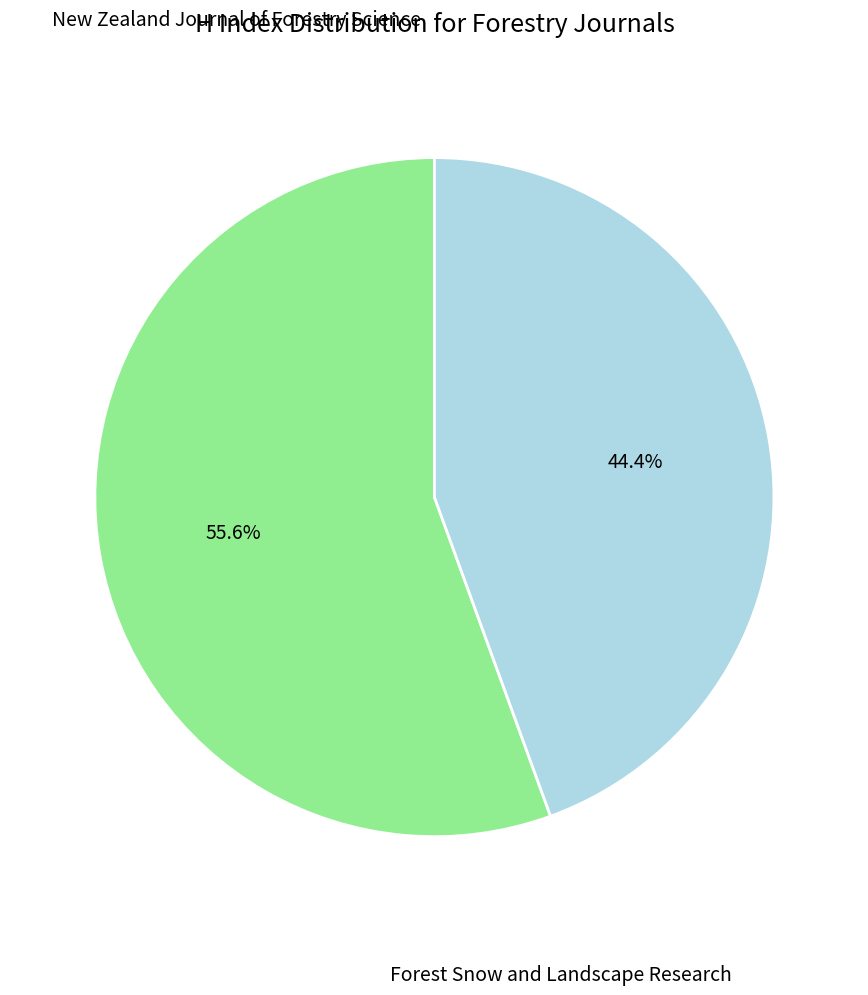

Which slice is the largest?

New Zealand Journal of Forestry Science